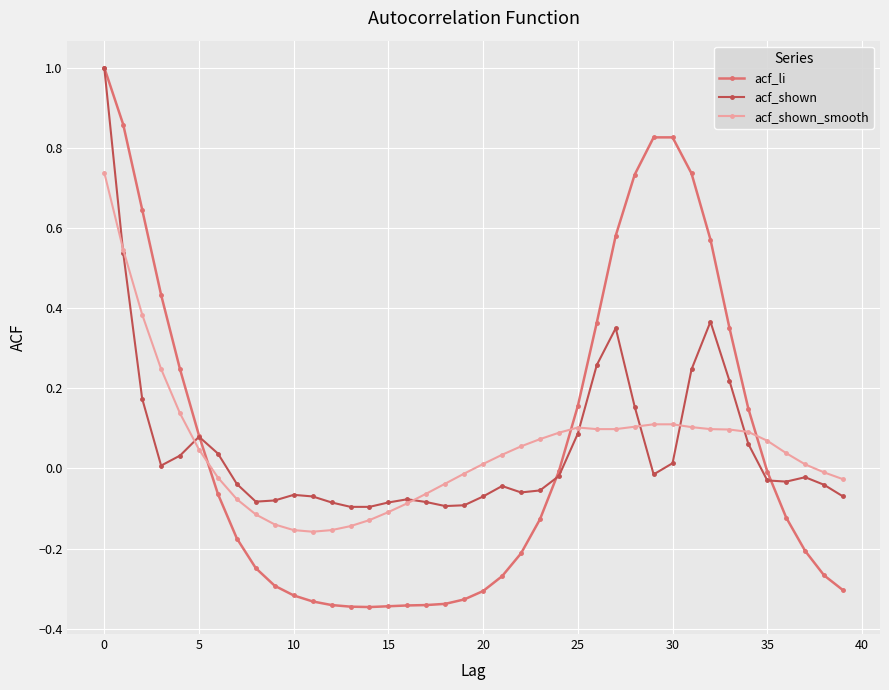

True or false: acf_li has a value of -0.4 at 10.

False